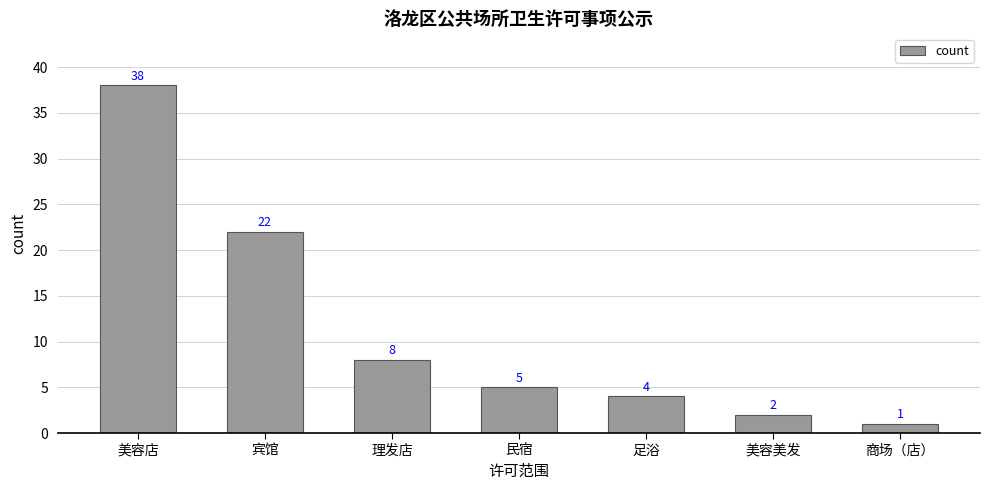

What is the change in value from 美容店 to 商场（店）?

-37